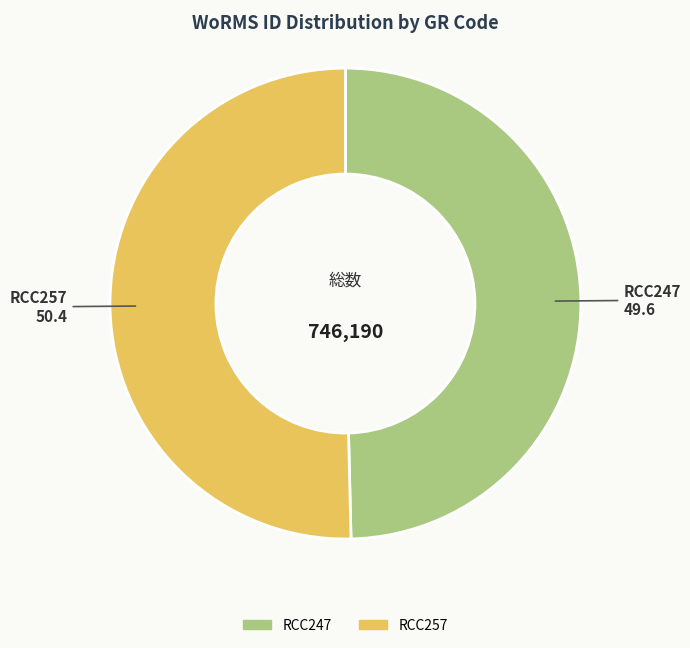

What is the smallest slice in the pie chart?

RCC247